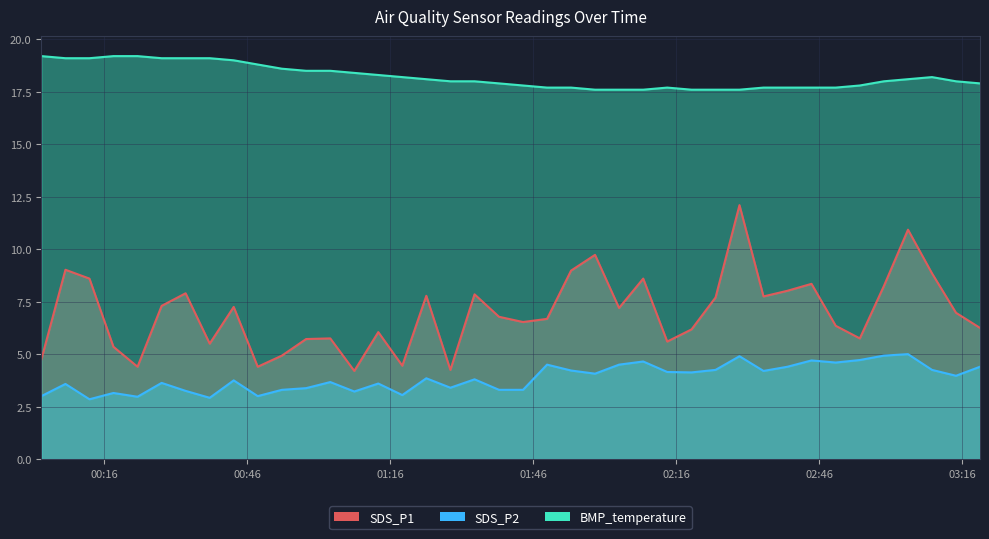

What is the difference between the SDS_P2 values at 2023/09/28 00:43:12 and 2023/09/28 00:33:07?

0.5